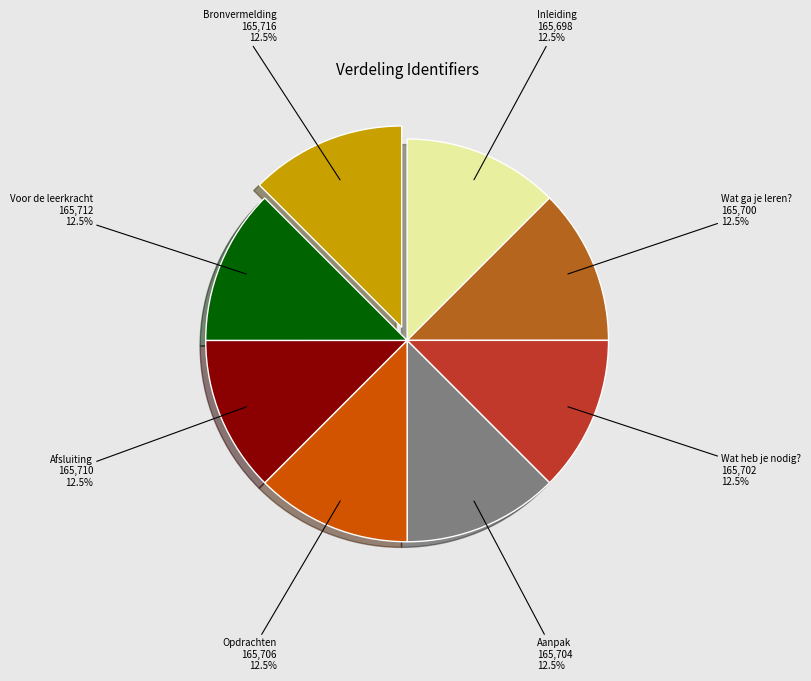

Approximately how many times larger is the value at Opdrachten compared to Aanpak?

1.0